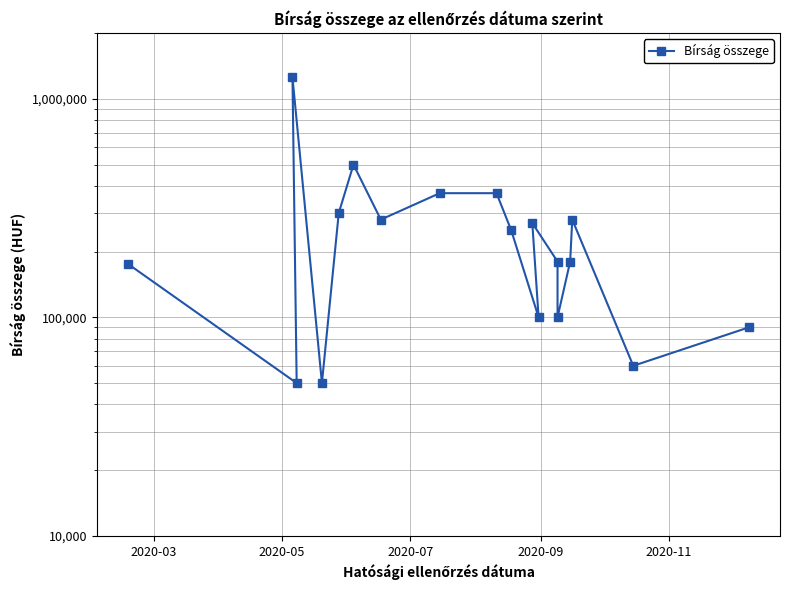

What is the value of the 15th point from the left?

180000